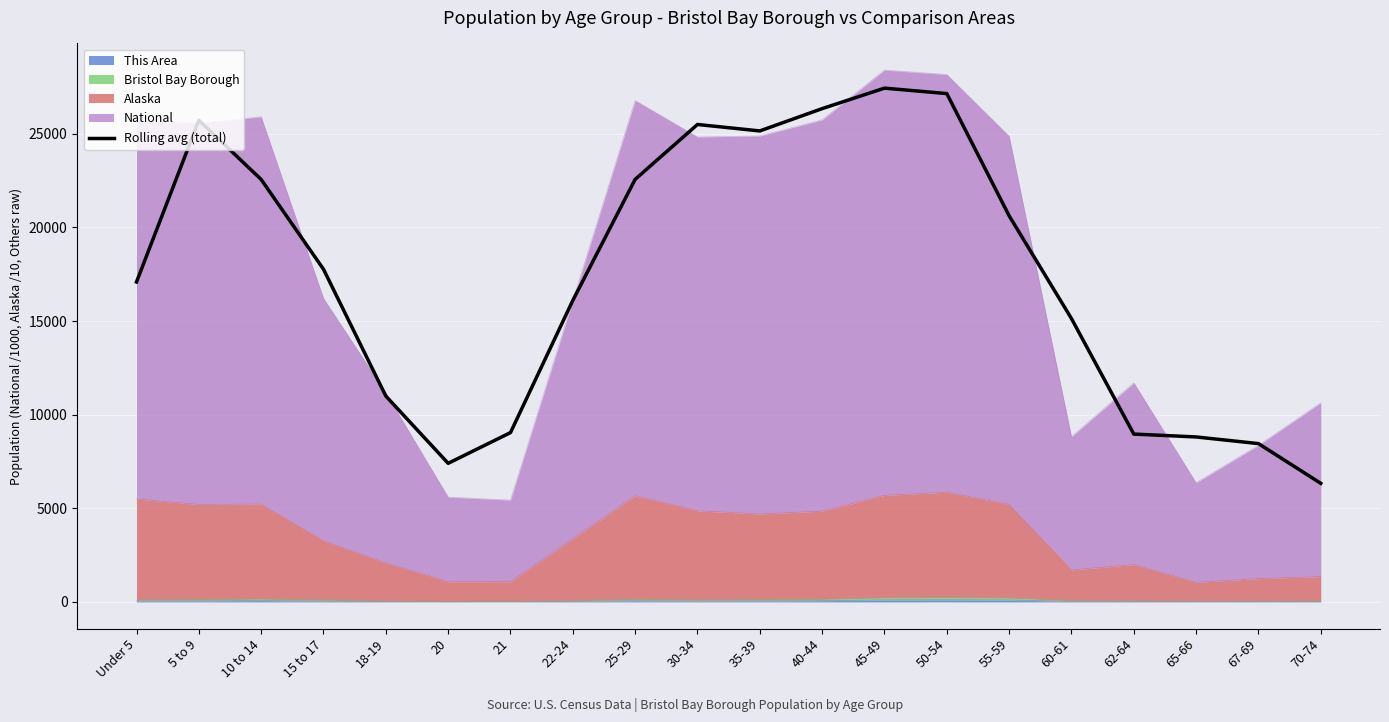

Which category has the highest value across all series?

45-49